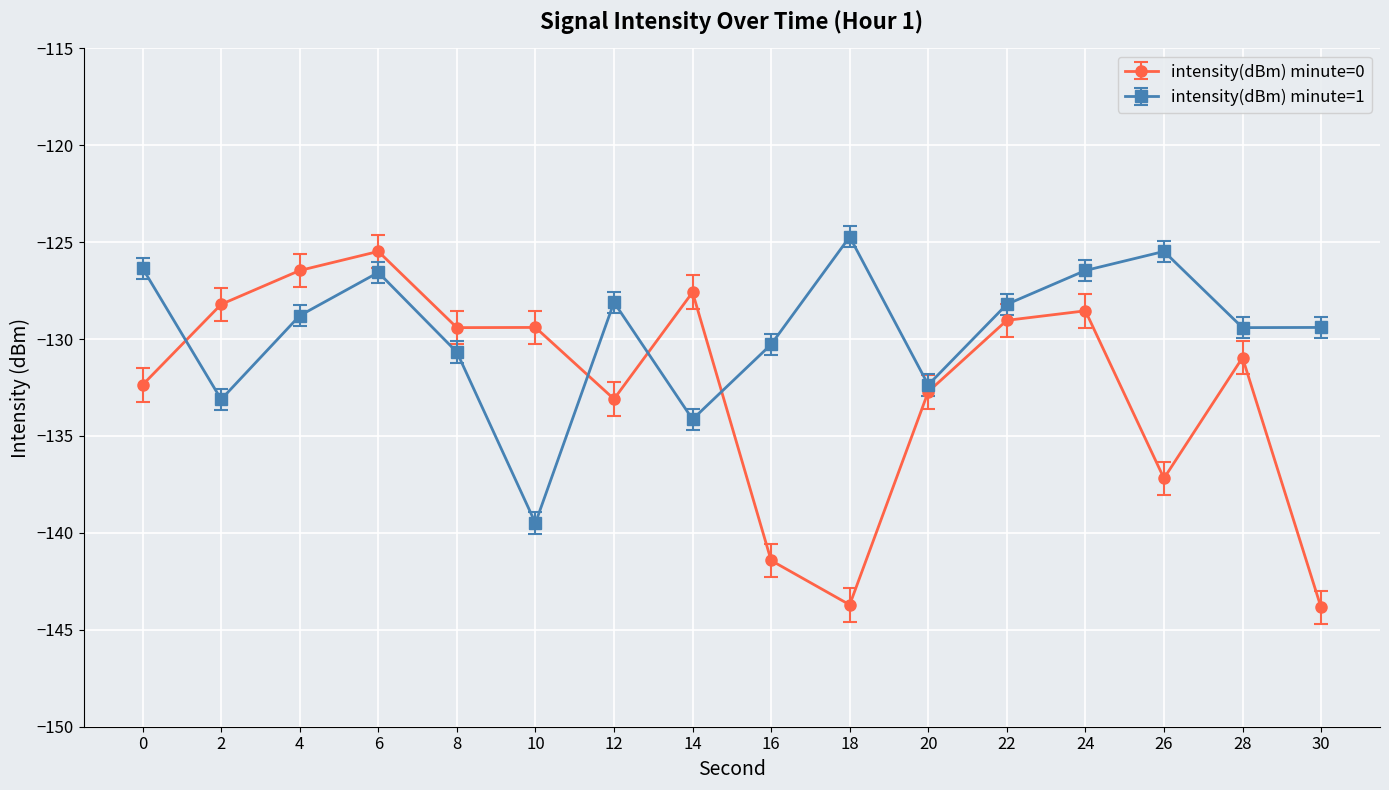

After their last crossing, which series has the higher values: intensity(dBm) minute=0 or intensity(dBm) minute=1?

intensity(dBm) minute=1